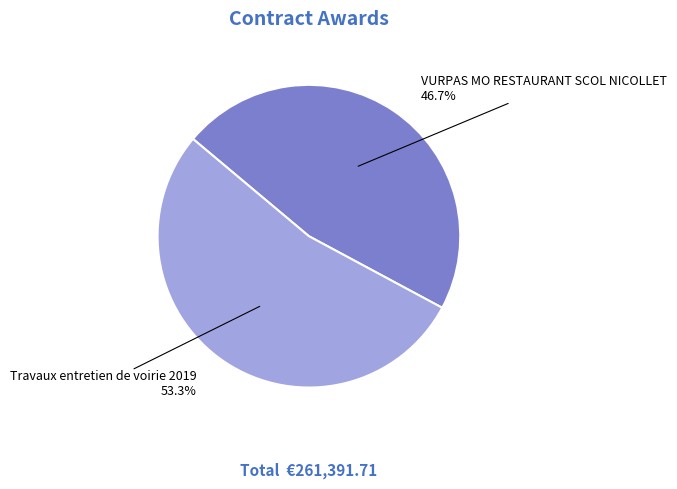

Is there any slice that represents more than half of the pie?

Yes